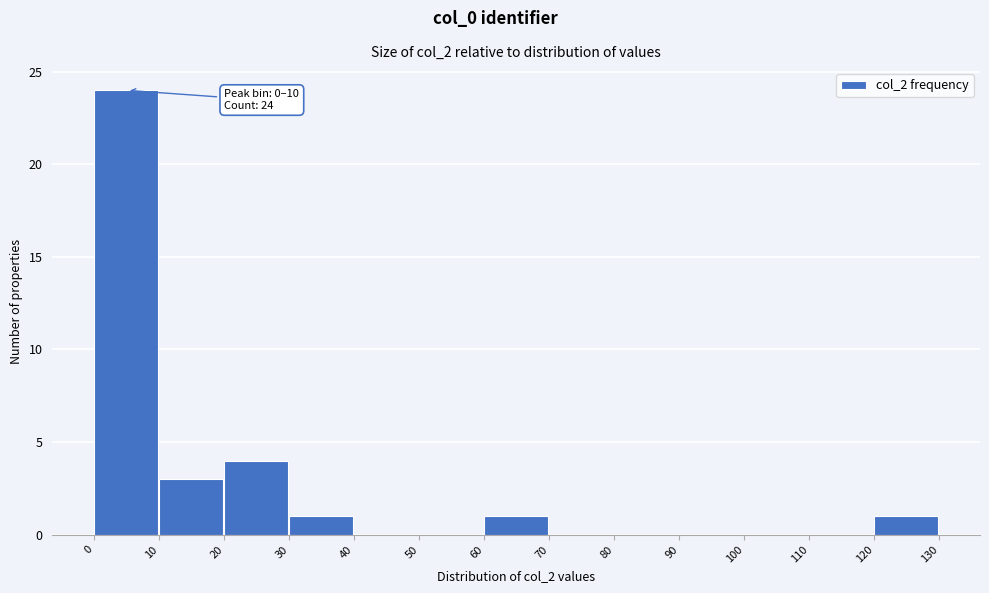

Over which range of the x-axis is the bar tallest?

0 to 10